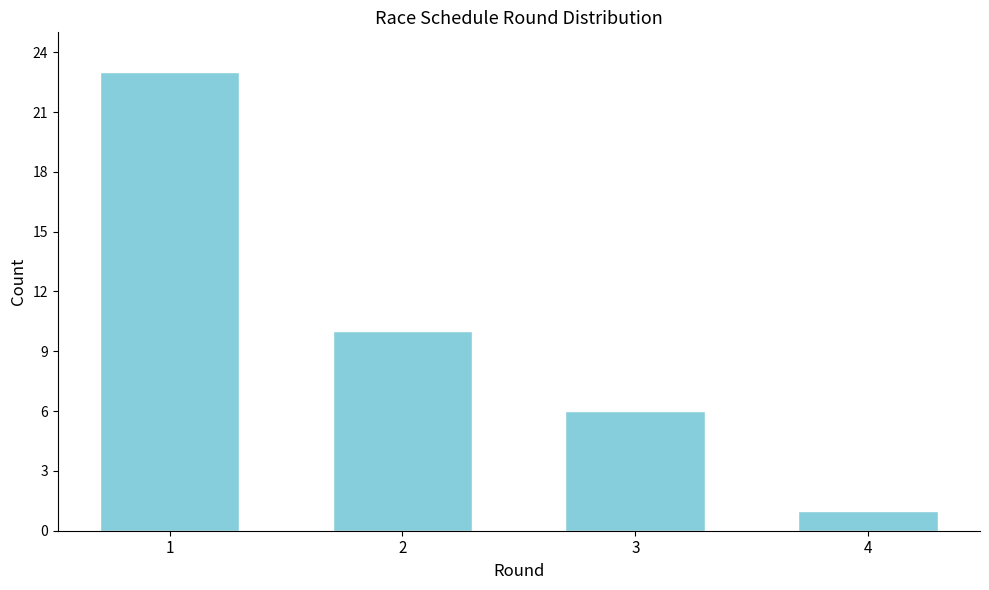

Reading left to right, transcribe all the data shown in this chart.

1=23	2=10	3=6	4=1